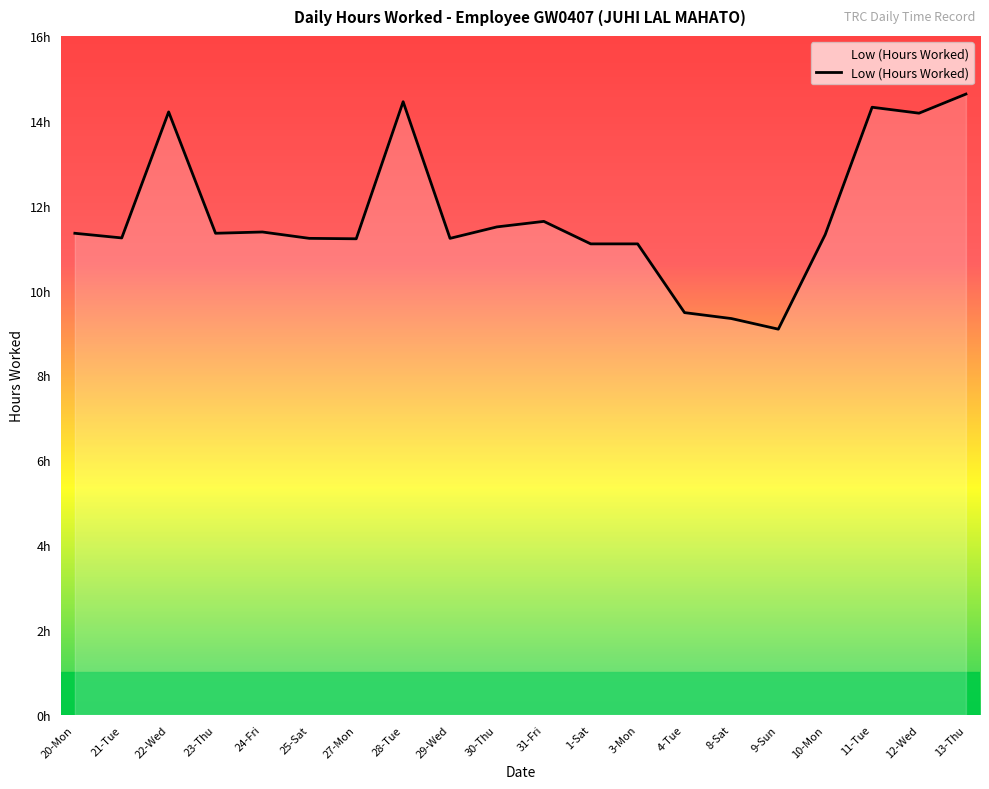

What is the difference between the values at 20-Mon and 28-Tue?

3.1